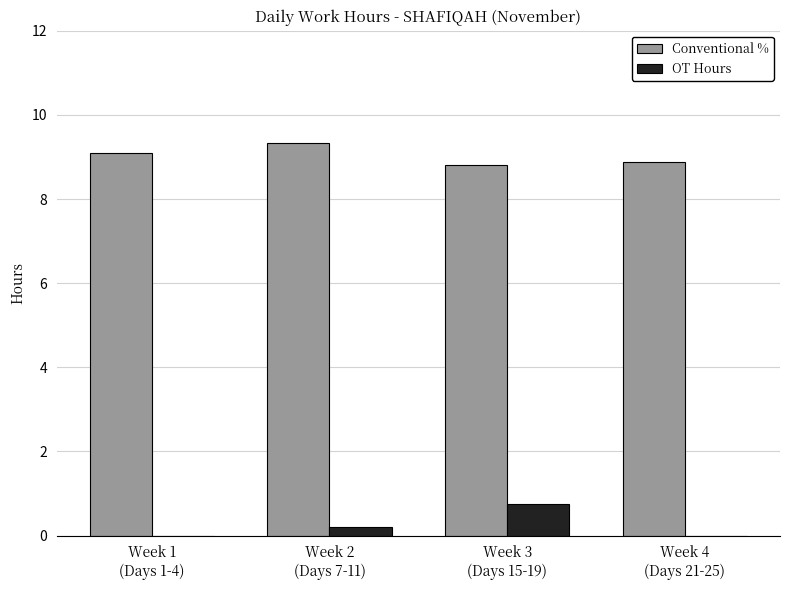

How many groups of bars are there?

4